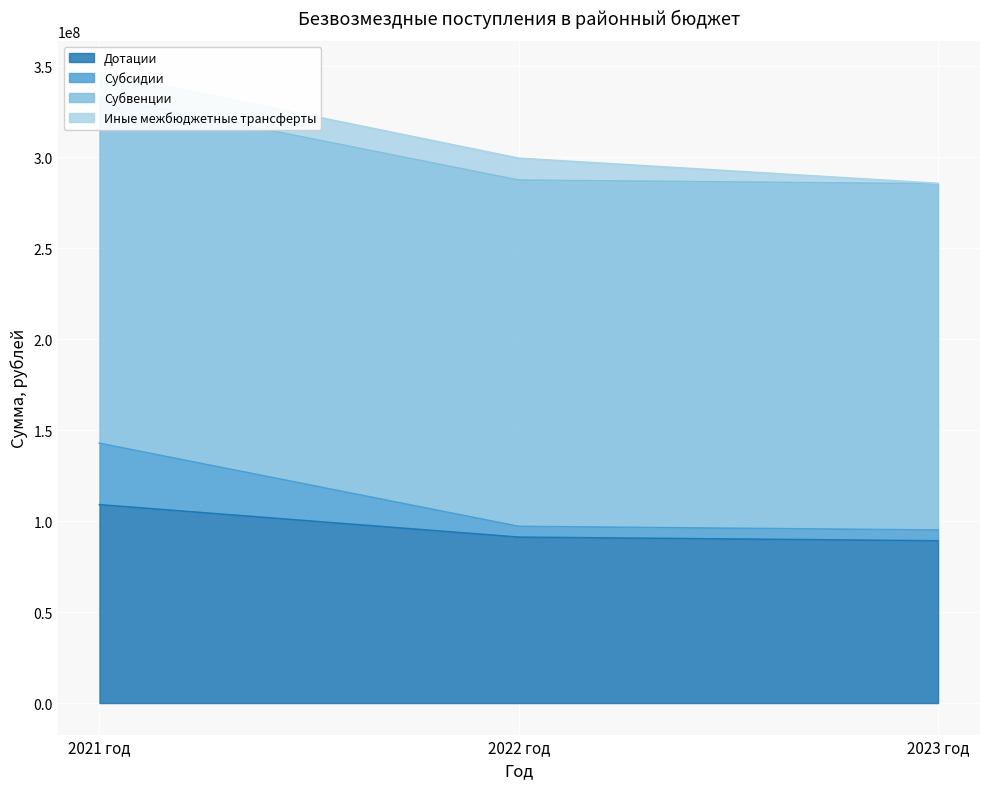

The value of Дотации at 2021 год is 30734525. True or false?

False